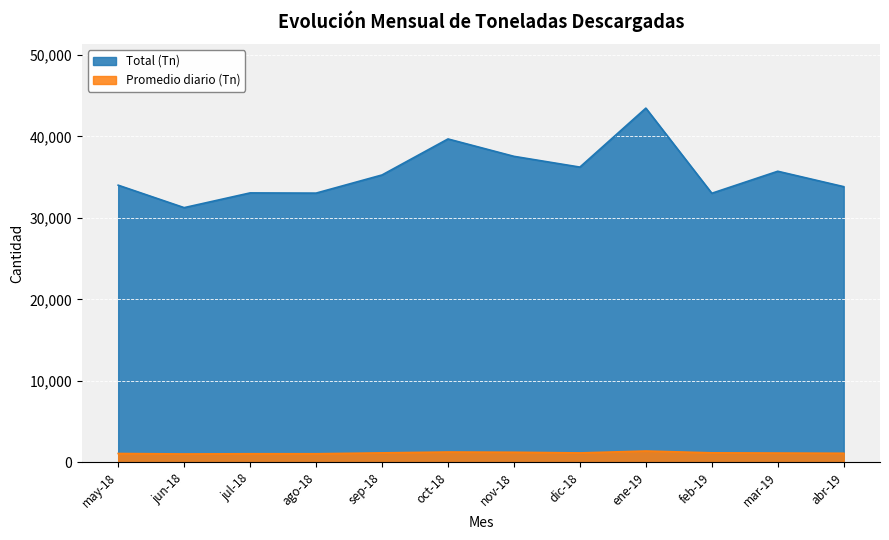

What is the sum of the Promedio diario (Tn) values at sep-18 and ago-18?

2242